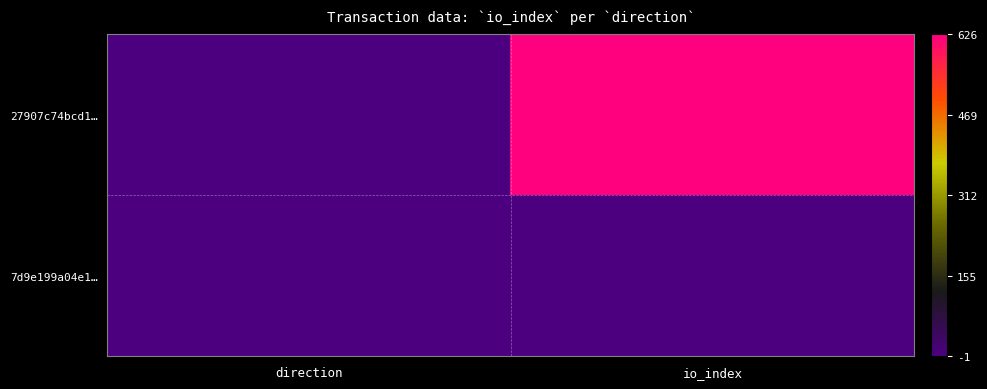

Which category has the lowest value across all series?

direction